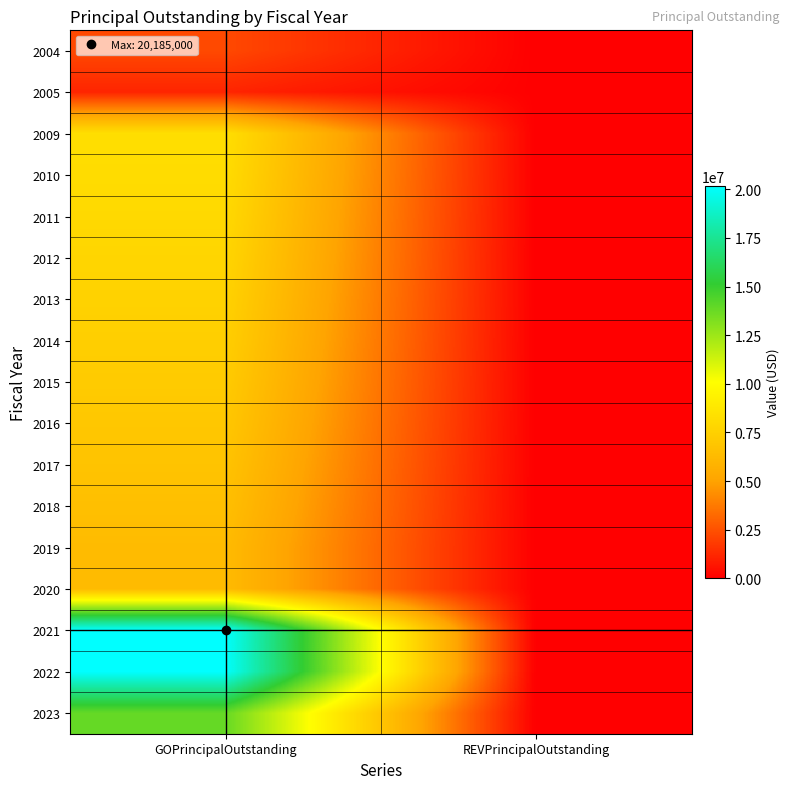

Reading left to right, extract all data points from this chart.

2004: GOPrincipalOutstanding=2250000	REVPrincipalOutstanding=0
2005: GOPrincipalOutstanding=1135000	REVPrincipalOutstanding=0
2009: GOPrincipalOutstanding=8320000	REVPrincipalOutstanding=0
2010: GOPrincipalOutstanding=8160000	REVPrincipalOutstanding=0
2011: GOPrincipalOutstanding=7980000	REVPrincipalOutstanding=0
2012: GOPrincipalOutstanding=7795000	REVPrincipalOutstanding=0
2013: GOPrincipalOutstanding=7605000	REVPrincipalOutstanding=0
2014: GOPrincipalOutstanding=7410000	REVPrincipalOutstanding=0
2015: GOPrincipalOutstanding=7210000	REVPrincipalOutstanding=0
2016: GOPrincipalOutstanding=7000000	REVPrincipalOutstanding=0
2017: GOPrincipalOutstanding=6780000	REVPrincipalOutstanding=0
2018: GOPrincipalOutstanding=6555000	REVPrincipalOutstanding=0
2019: GOPrincipalOutstanding=6320000	REVPrincipalOutstanding=0
2020: GOPrincipalOutstanding=6320000	REVPrincipalOutstanding=0
2021: GOPrincipalOutstanding=20185000	REVPrincipalOutstanding=0
2022: GOPrincipalOutstanding=20185000	REVPrincipalOutstanding=0
2023: GOPrincipalOutstanding=13865000	REVPrincipalOutstanding=0